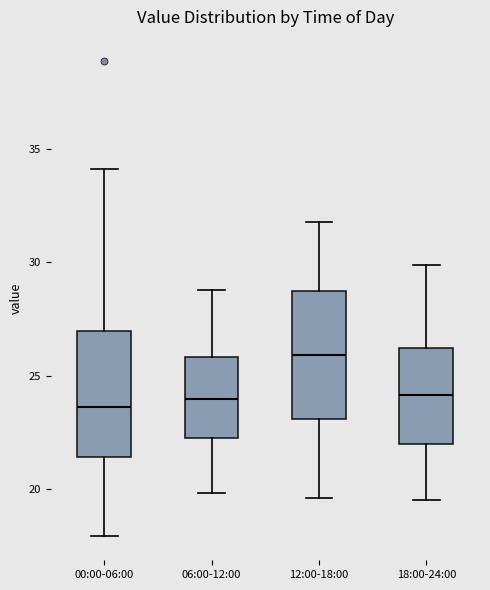

Where does the median line of the box for 12:00-18:00 sit on the y-axis? The values are not printed on the chart, so give them approximately, as read against the axis.

26.0